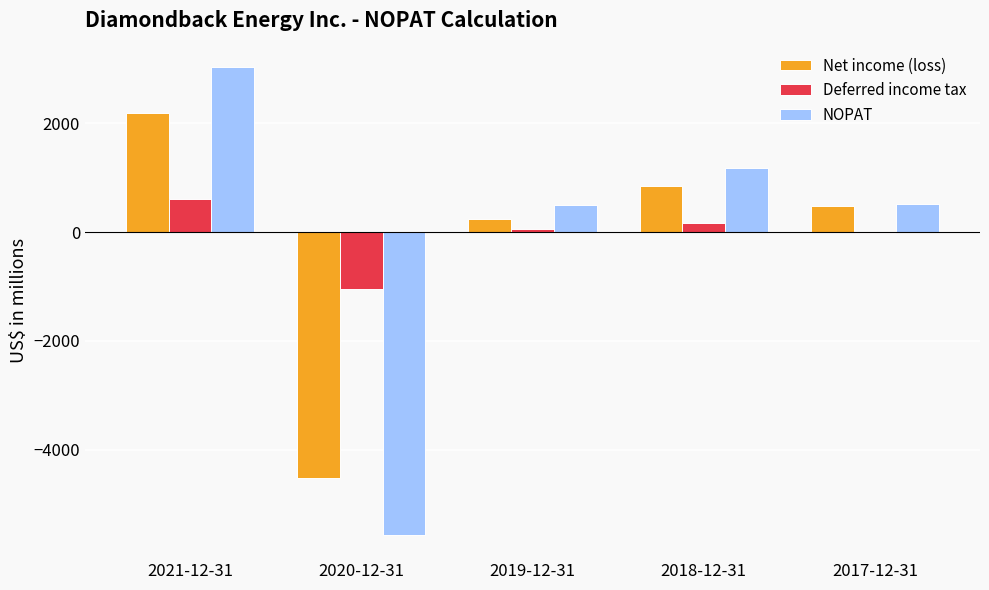

The value of Net income (loss) at 2018-12-31 is 1427. True or false?

False